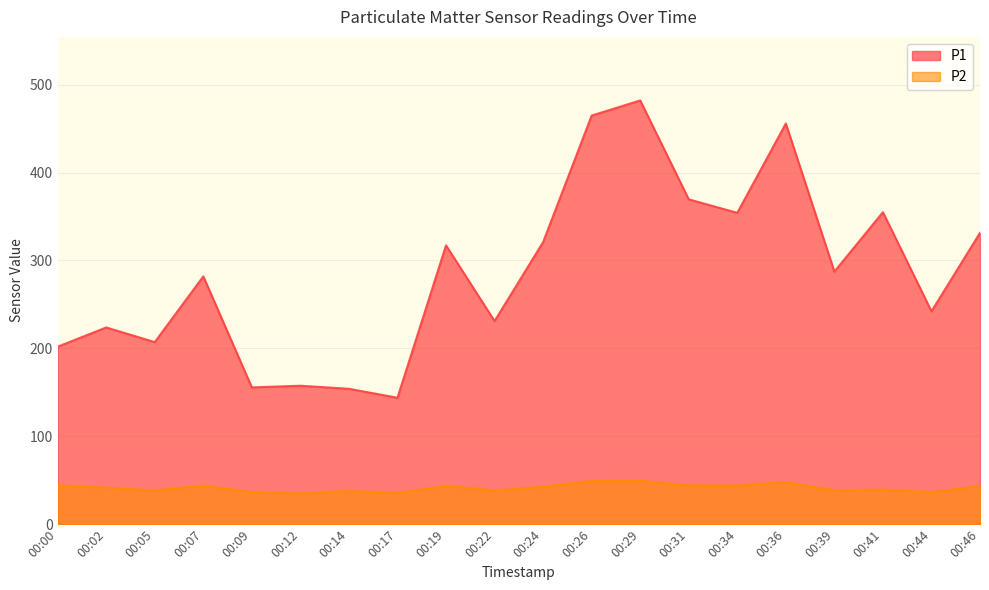

List the series in order of their overall mean, highest first.

P1, P2